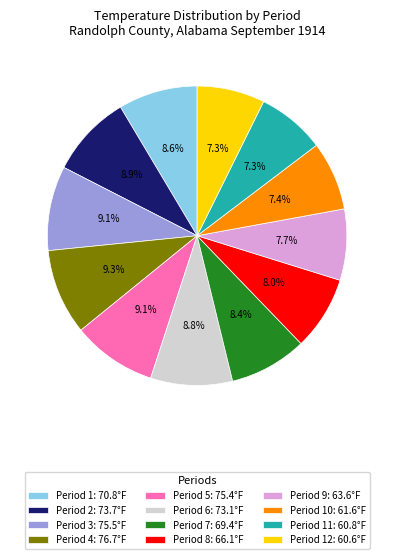

What portion of the pie excludes Period 5: 75.4°F?

90.9%